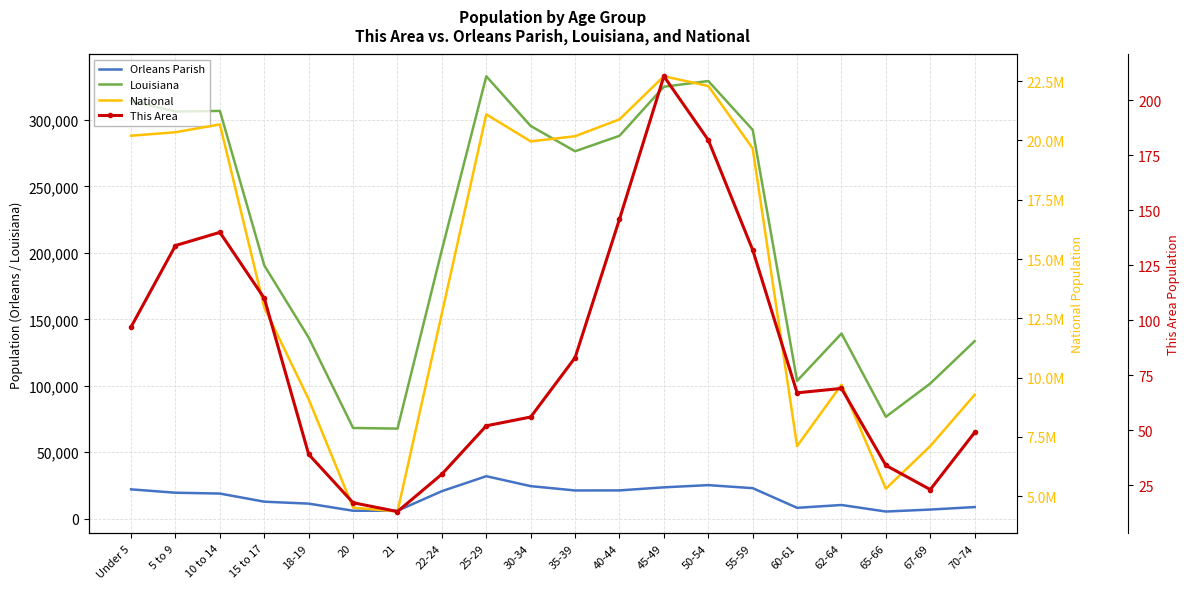

What are all the series names shown in the legend?

Orleans Parish, Louisiana, National, This Area